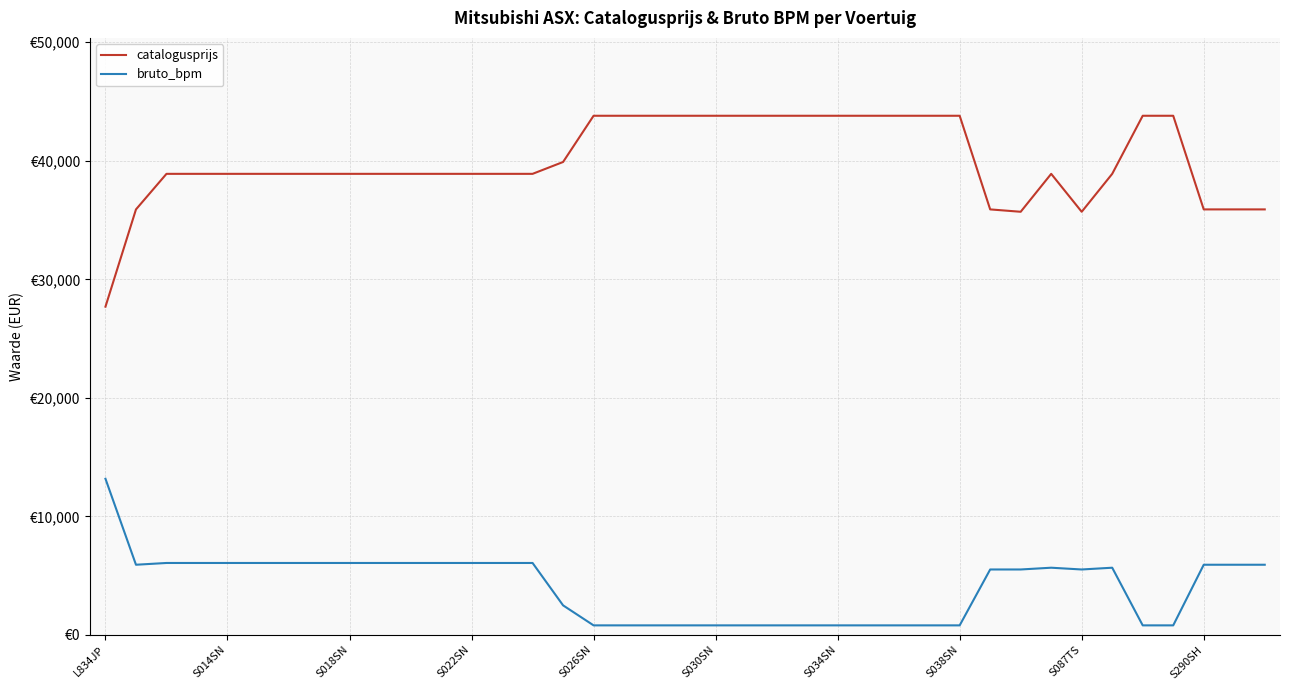

True or false: bruto_bpm and catalogusprijs cross at least once.

False